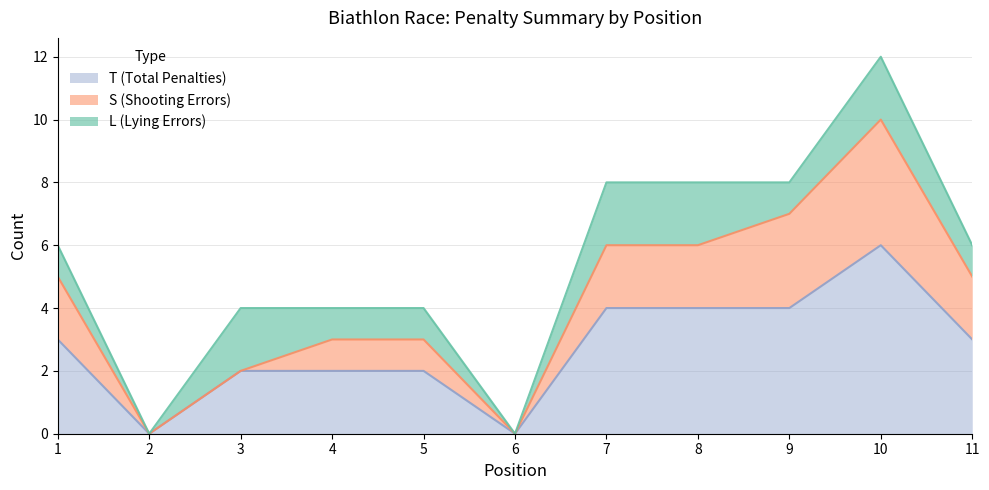

True or false: S (Shooting Errors) and T (Total Penalties) cross at least once.

False